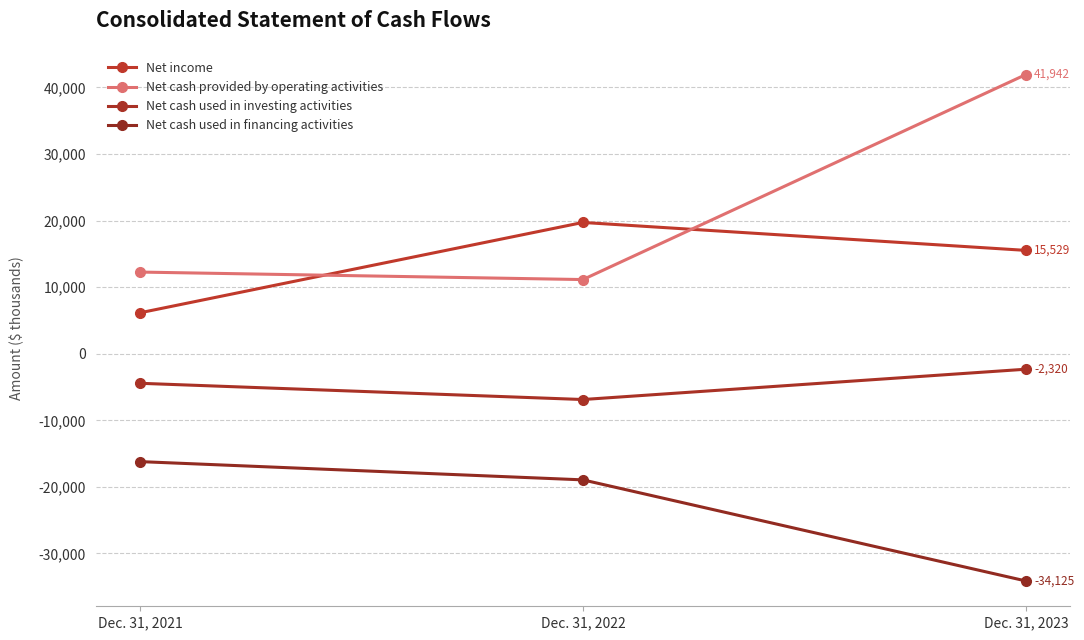

Reading left to right, extract all data points from this chart.

Net income: 6154	19726	15529
Net cash provided by operating activities: 12272	11146	41942
Net cash used in investing activities: -4433	-6873	-2320
Net cash used in financing activities: -16198	-18941	-34125